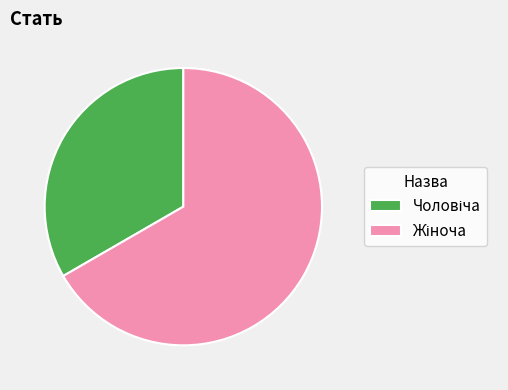

Does any single category account for the majority?

Yes